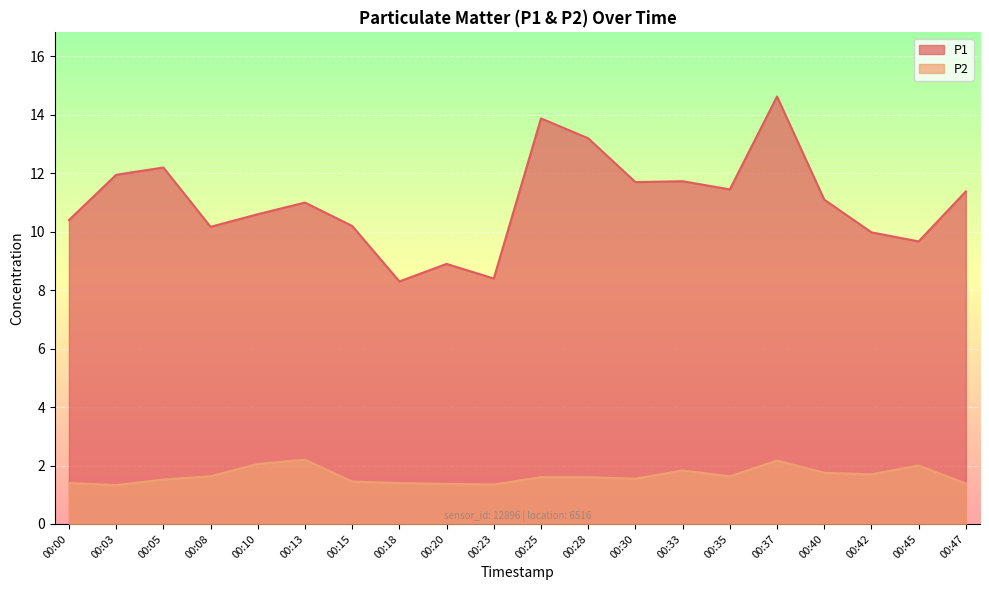

How many data points does each series have?

20